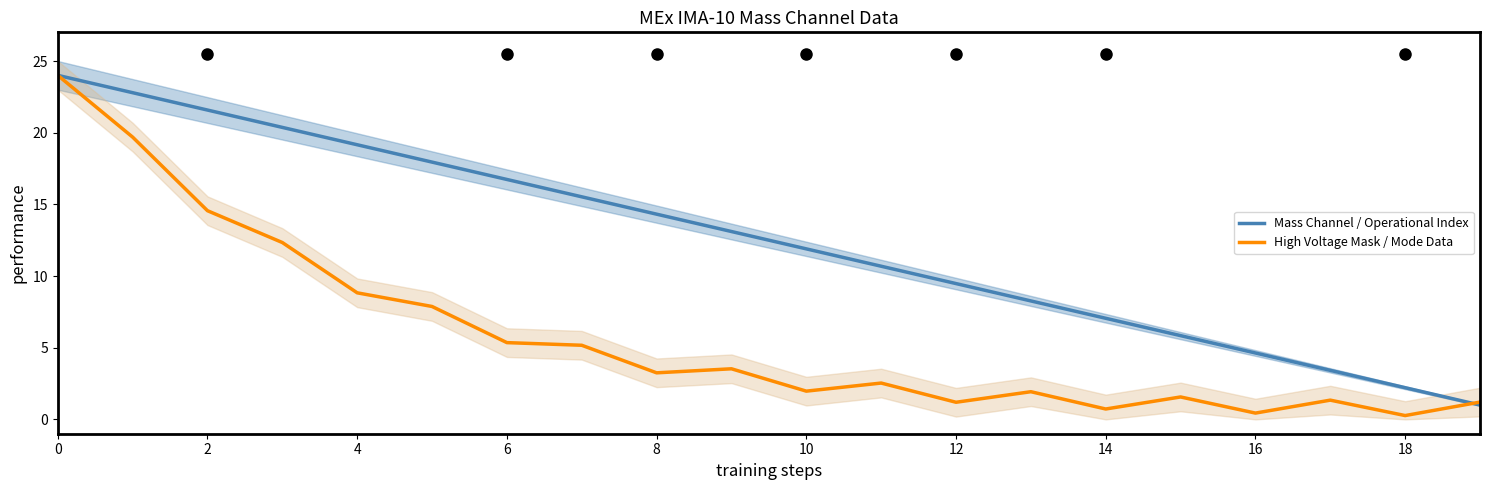

What is the lowest value of the Mass Channel / Operational Index series?

1.0